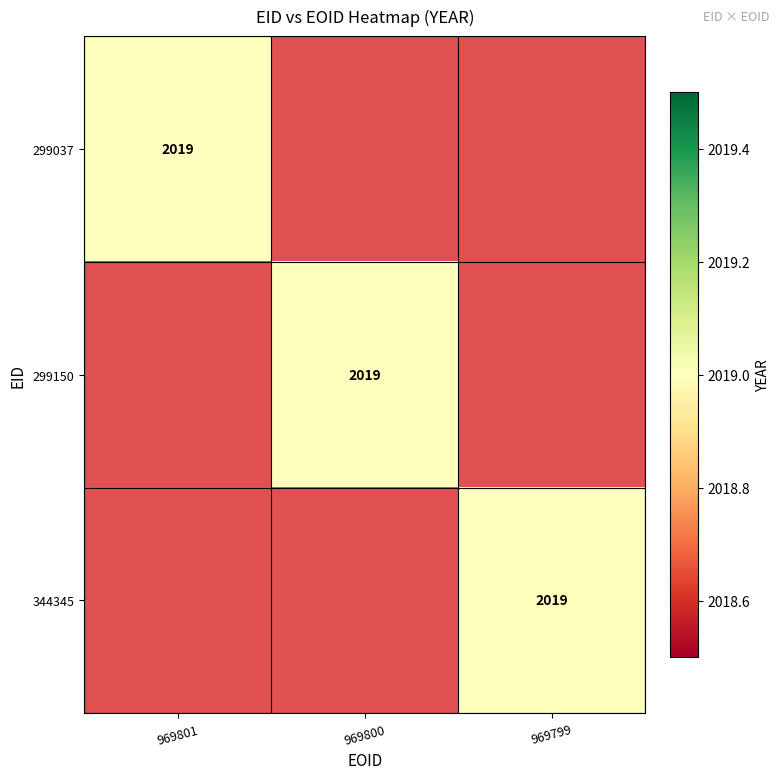

How many 344345 values are between 0 and 2019?

3